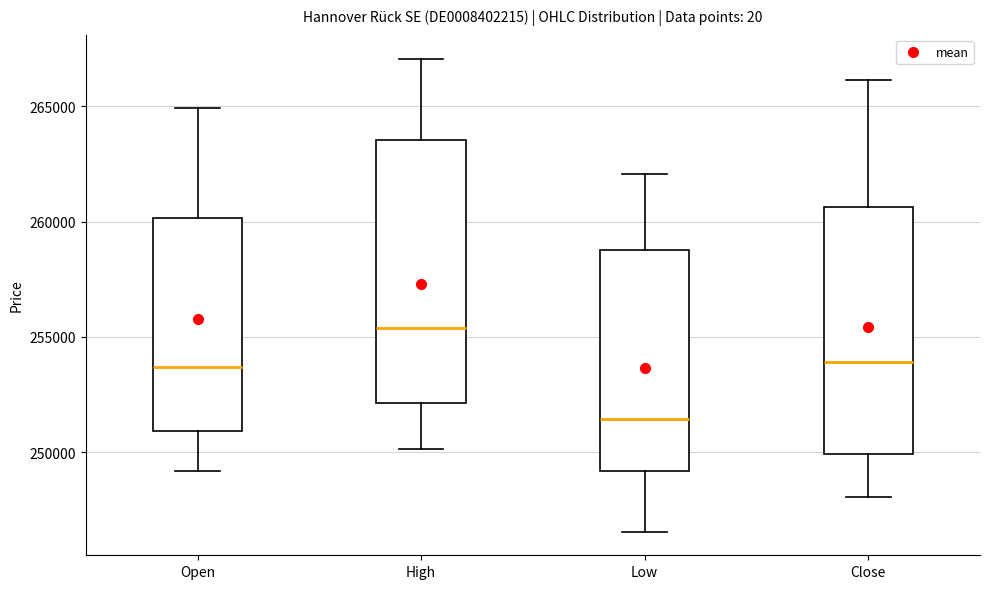

Reading left to right, transcribe this box plot: for each box, give where its median line is, the range the box spans, and where its two whiskers end, as read against the y-axis. The values are not printed on the chart, so give them approximately, as read against the axis.

Open: median 253500, box 251000 to 260000, whiskers 249000 to 265000
High: median 255500, box 252000 to 263500, whiskers 250000 to 267000
Low: median 251500, box 249000 to 259000, whiskers 246500 to 262000
Close: median 254000, box 250000 to 260500, whiskers 248000 to 266000